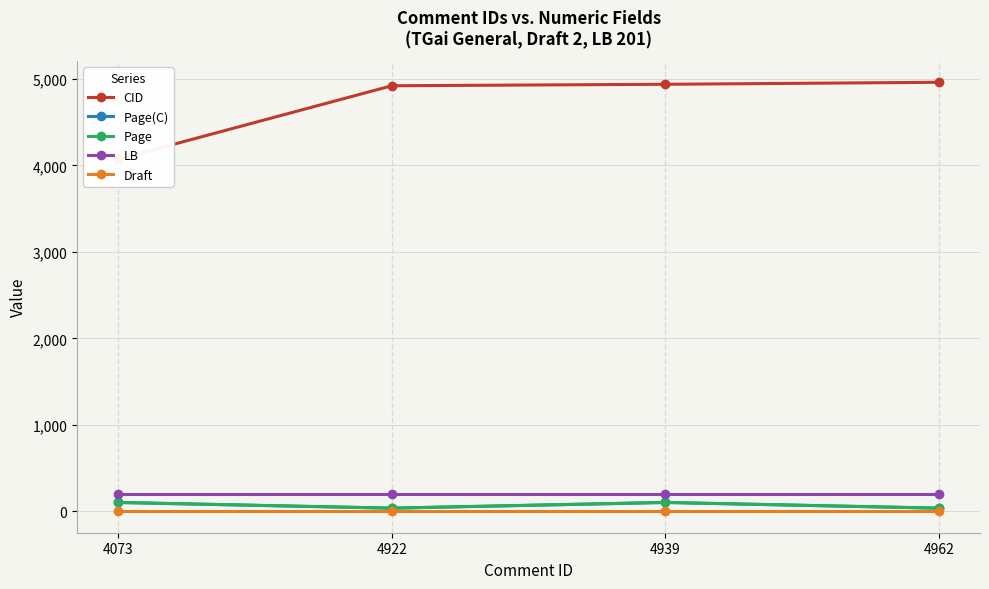

What is the difference between the CID values at 4922 and 4962?

40